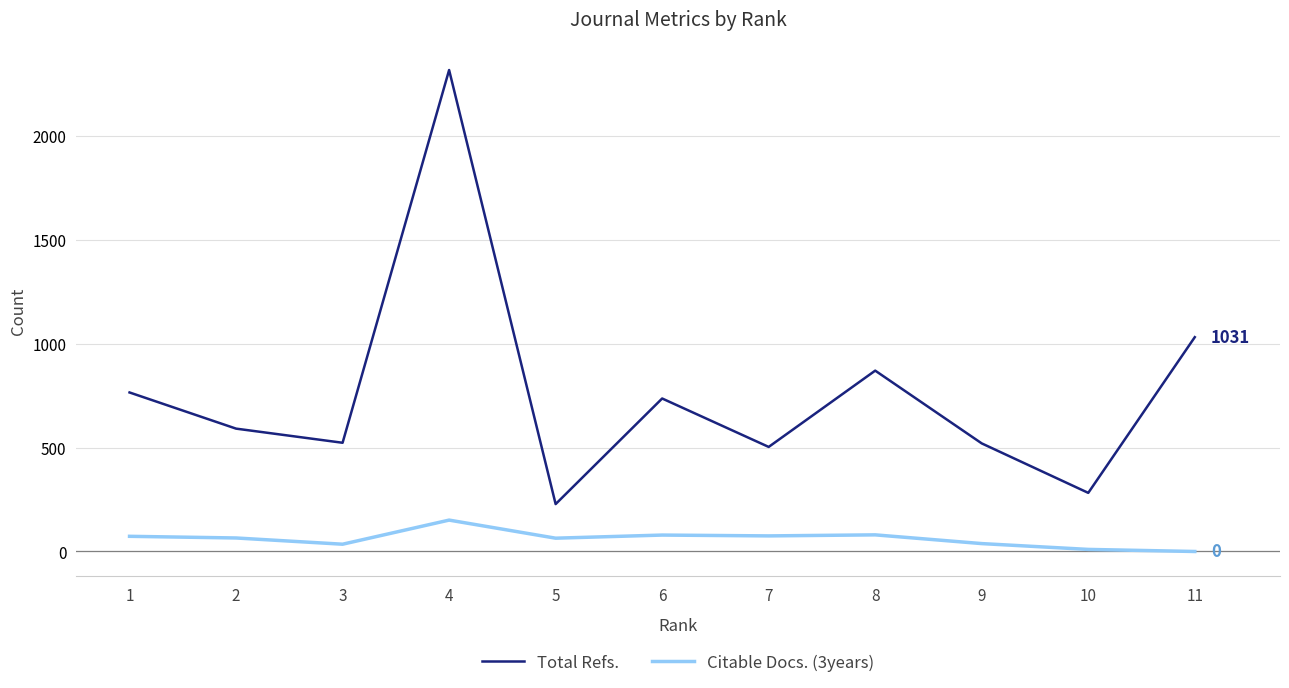

At which category is the sum across all series the highest?

4